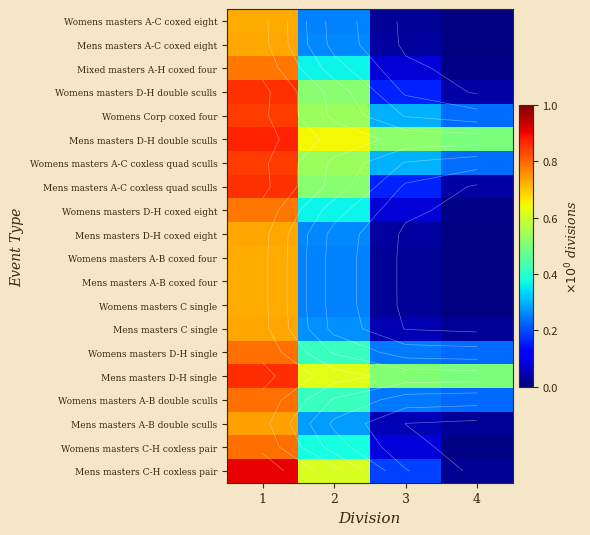

What is the average value of the Mens masters C-H coxless pair series?

0.4